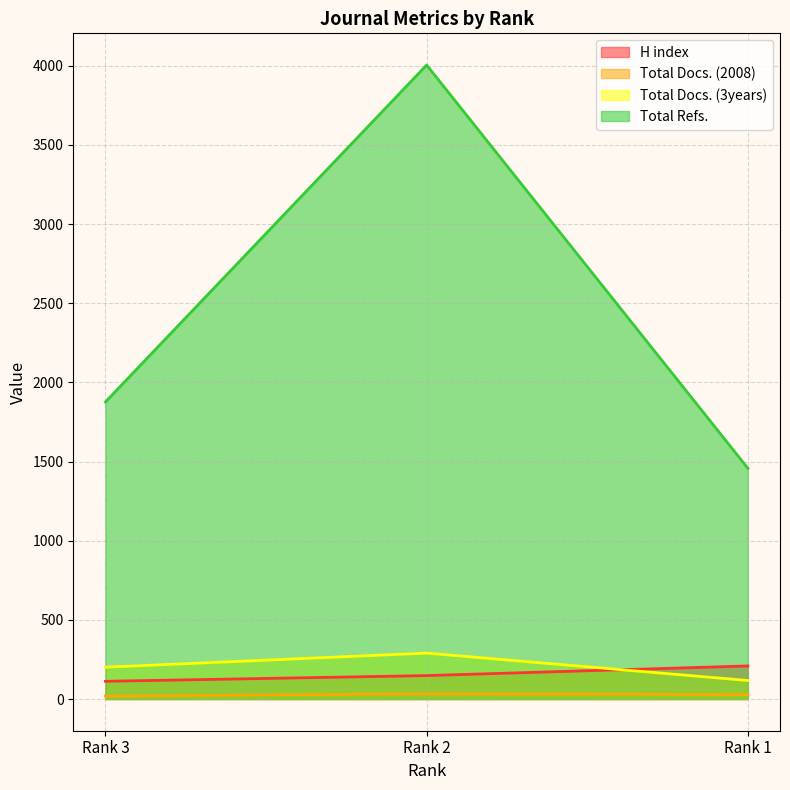

At which label does H index first exceed 148?

Rank 1